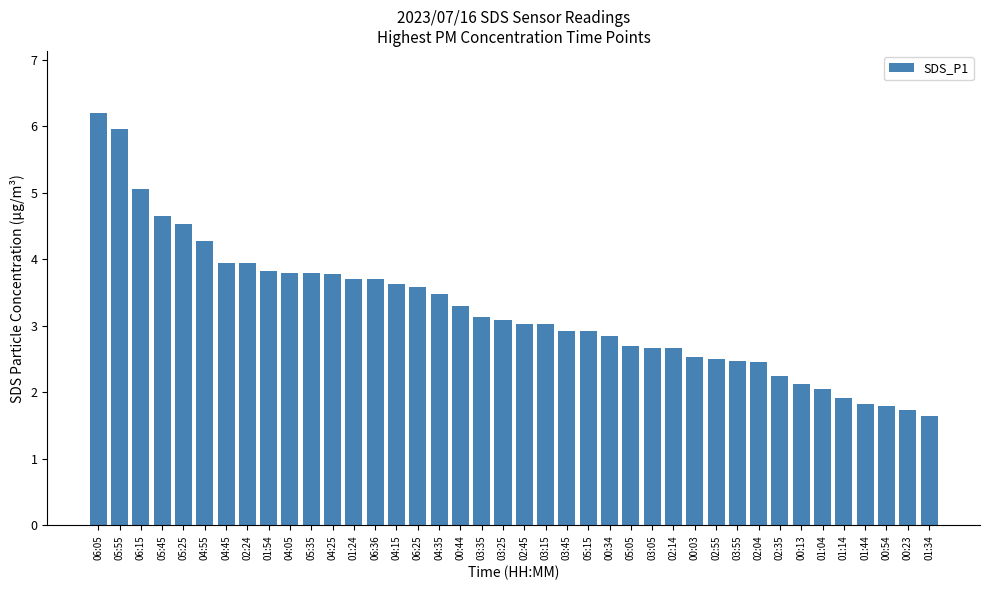

What is the difference between the values at 02:24 and 04:35?

0.5